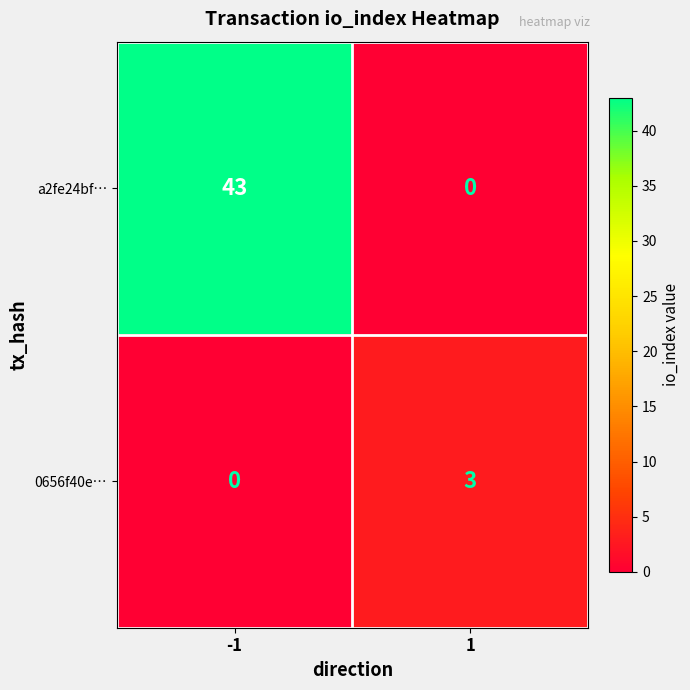

True or false: 0656f40e… has a value of 1 at 1.

False